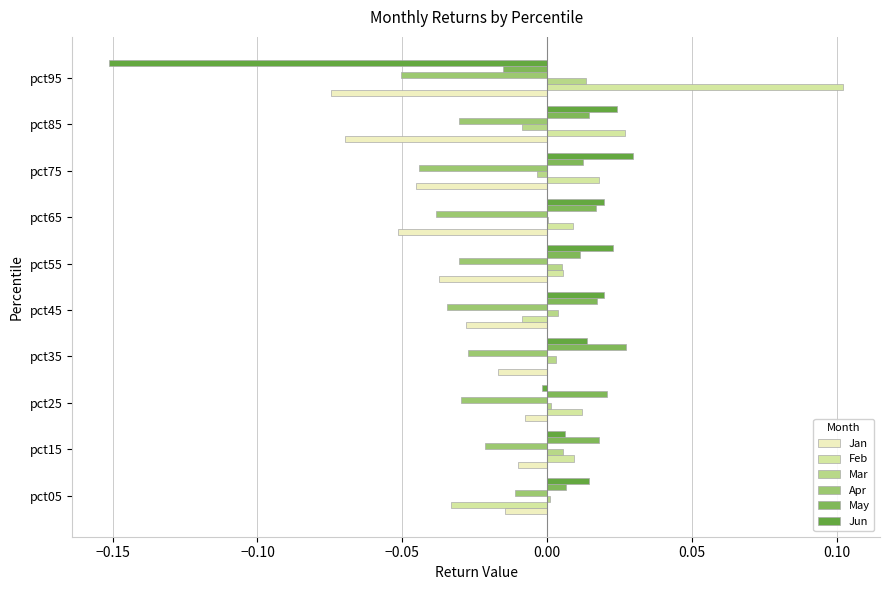

At which label does Feb reach its peak?

pct95